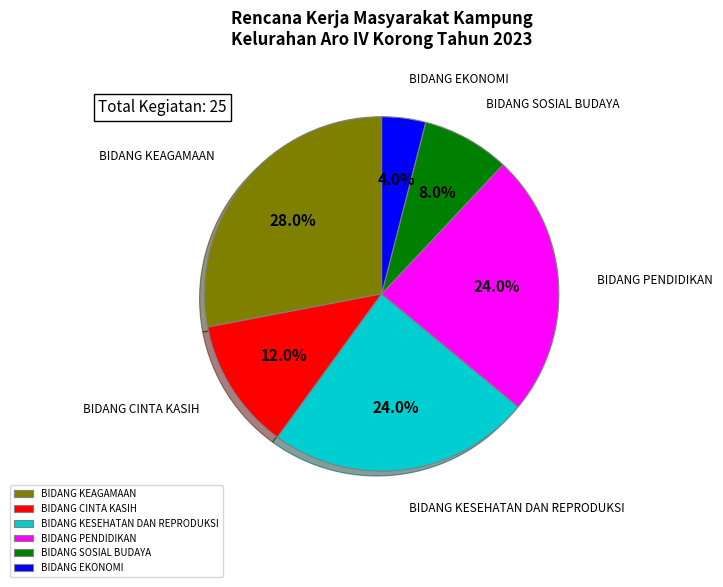

Which category has the biggest portion of the pie?

BIDANG KEAGAMAAN